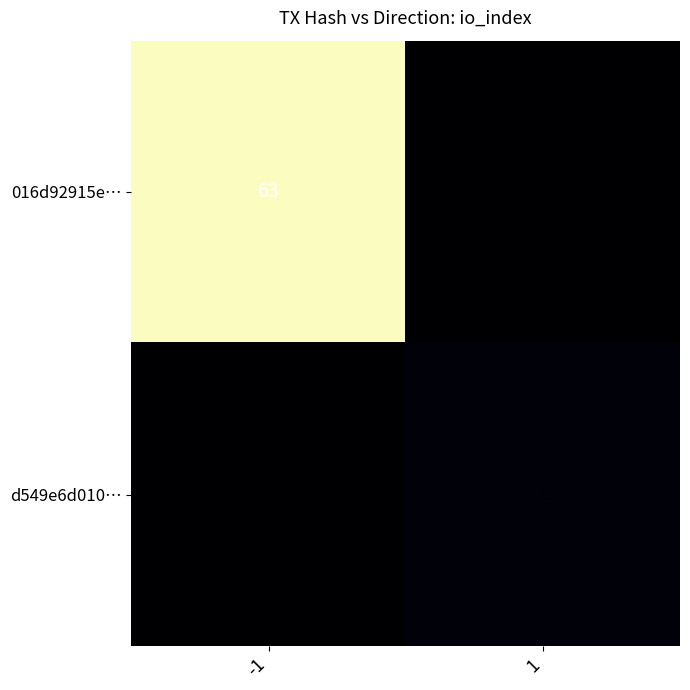

What is the spread (max minus min) of values at 1?

1